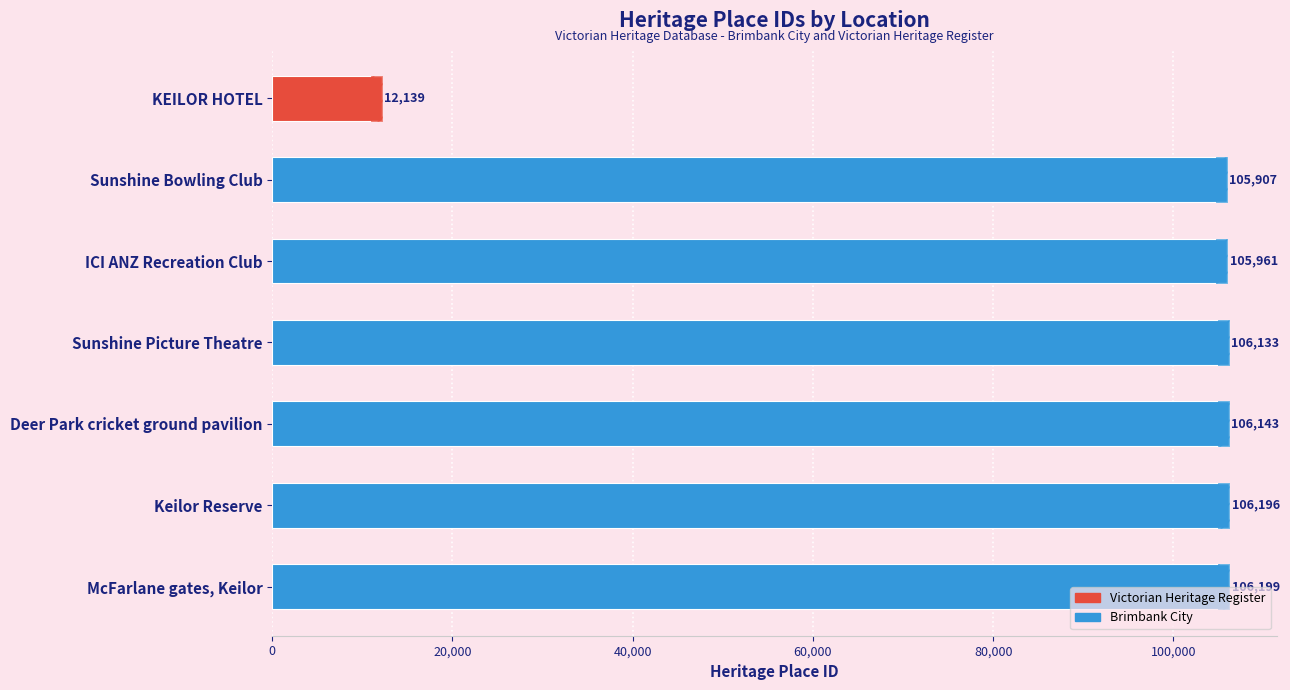

How many bars are there in total?

7